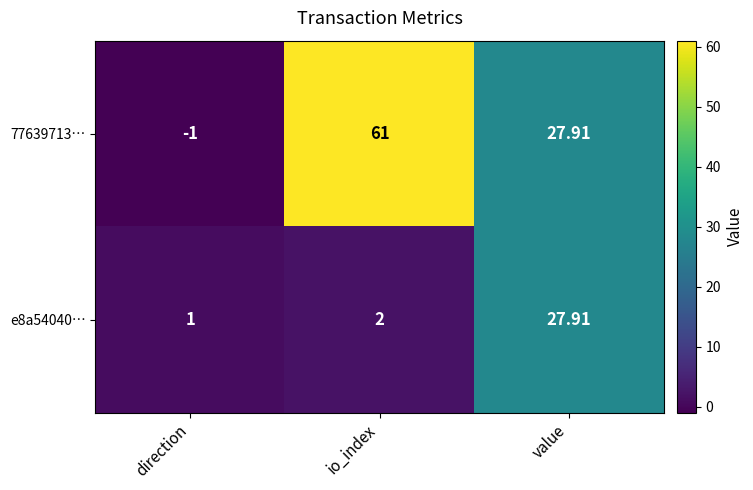

Which series has the largest total across all categories?

77639713…